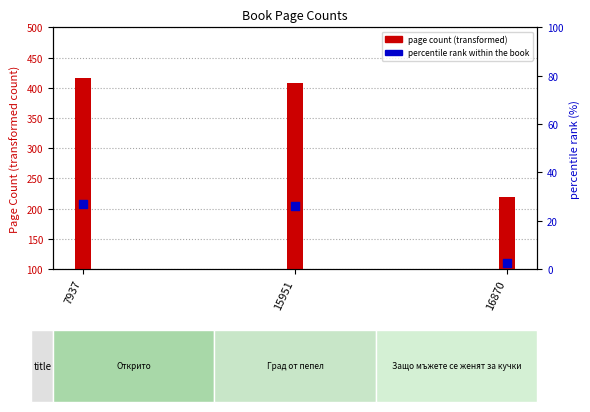

What is the total value across all series at 7937?

624